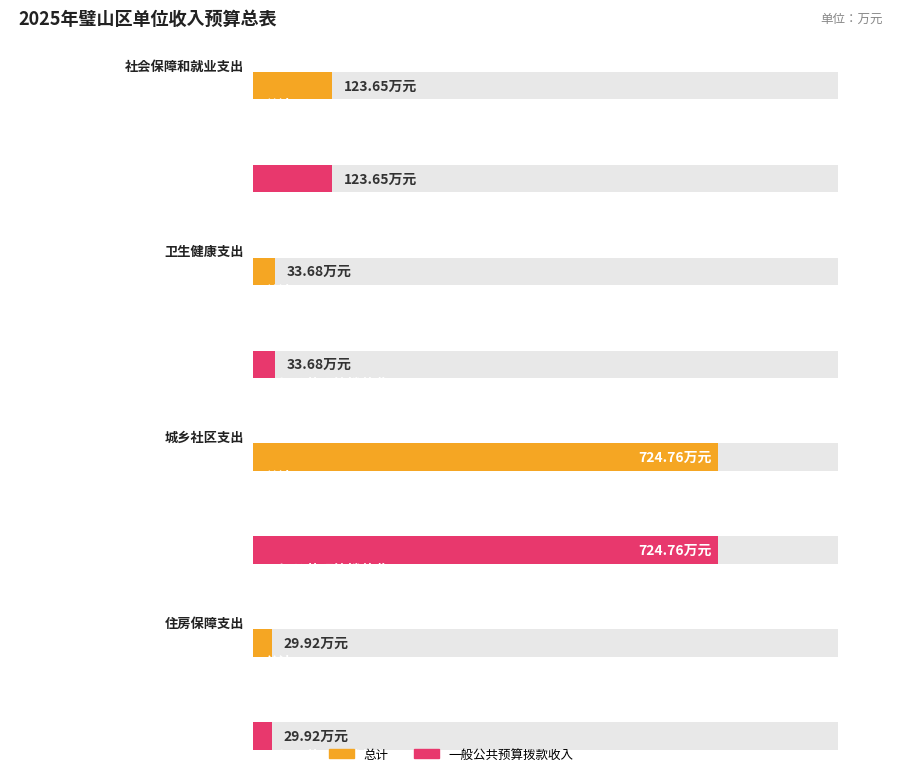

What is the value of the 一般公共预算拨款收入 bar at the 4th from the left?

29.9